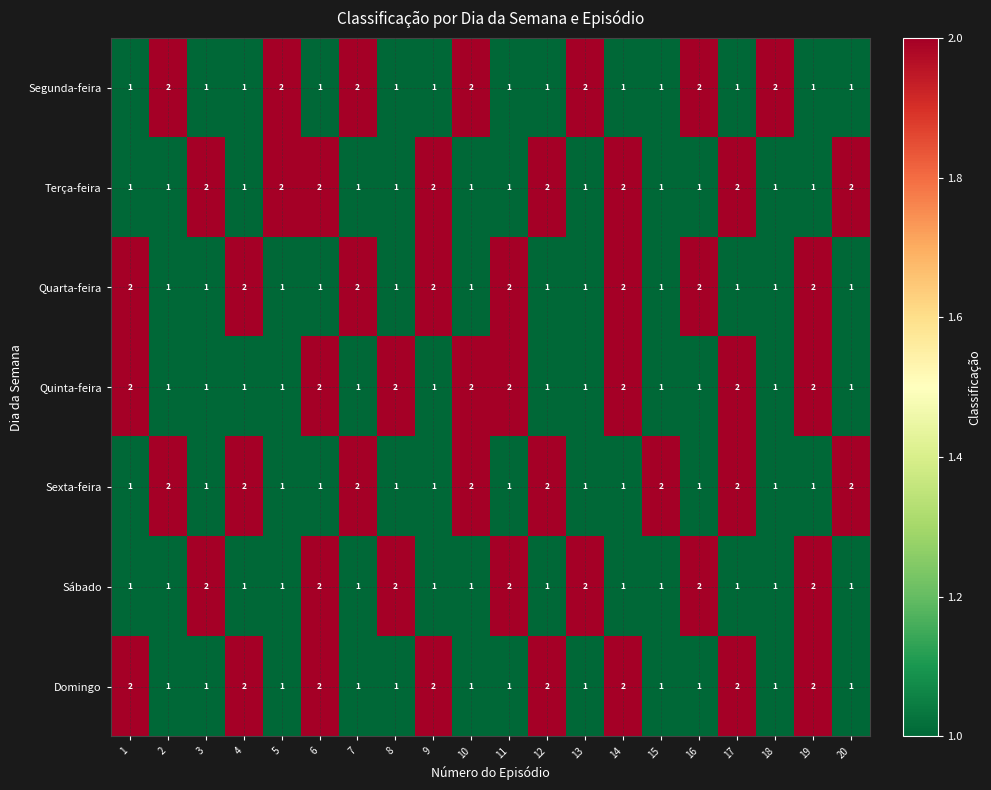

Is it true that Quinta-feira equals 2 at 14?

True